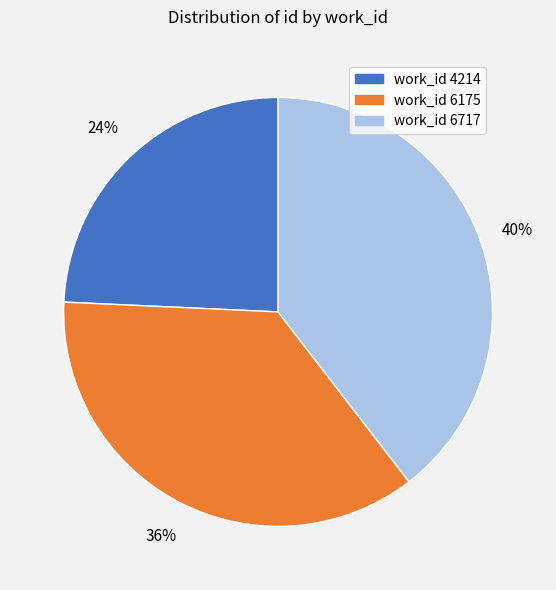

The work_id 6717 slice represents 34% of the pie. True or false?

False